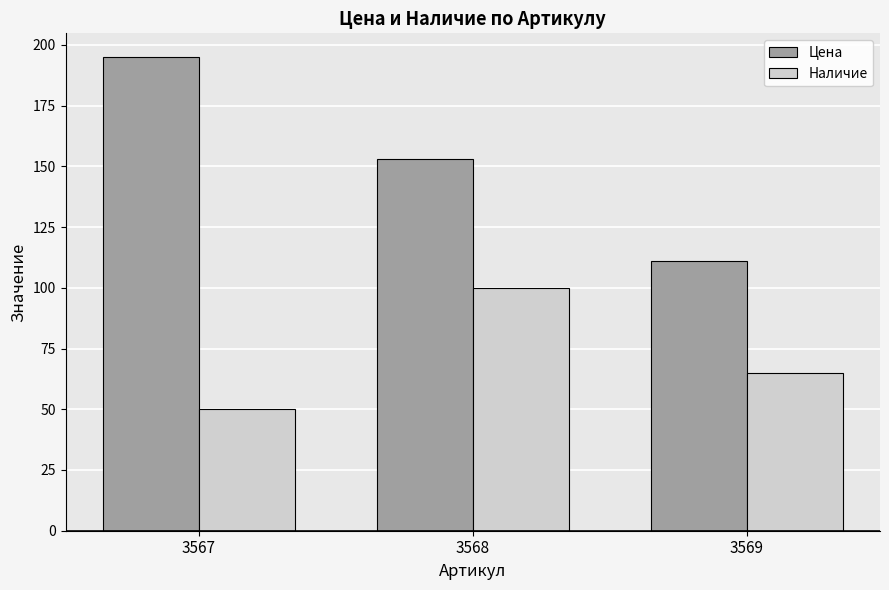

Rank the categories by Наличие value from lowest to highest.

3567, 3569, 3568